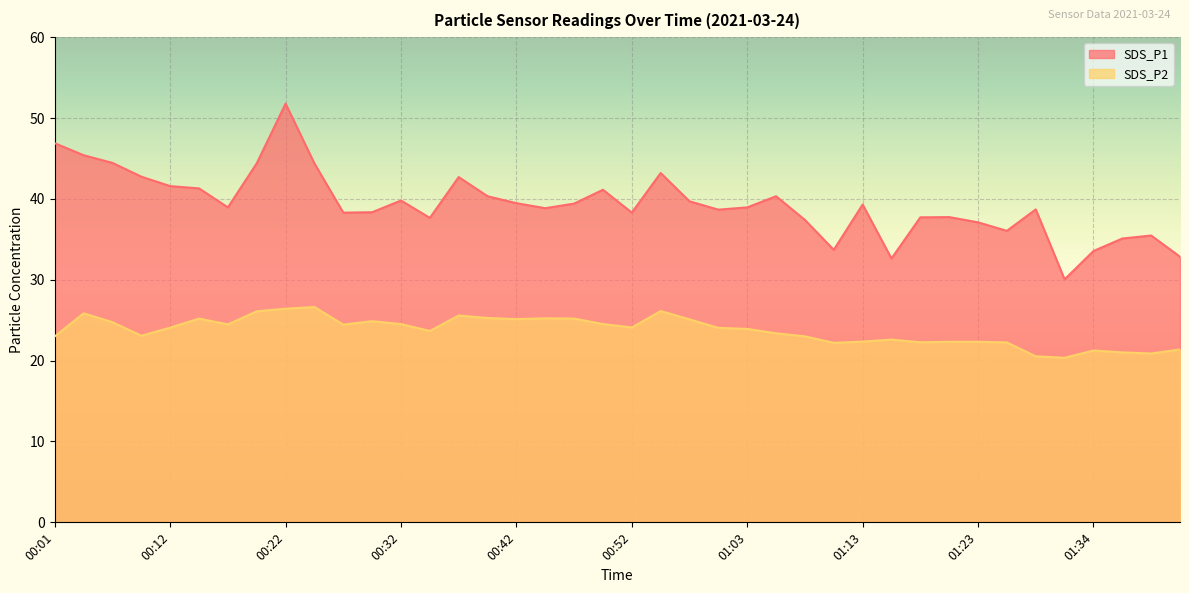

Which series has the largest total across all categories?

SDS_P1